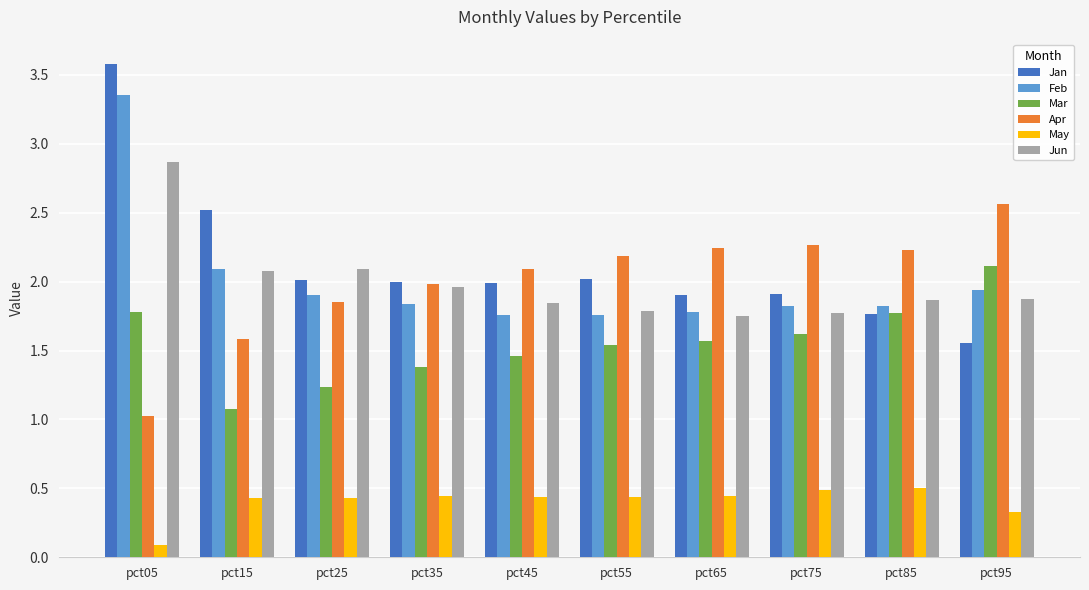

What are all the series names shown in the legend?

Jan, Feb, Mar, Apr, May, Jun